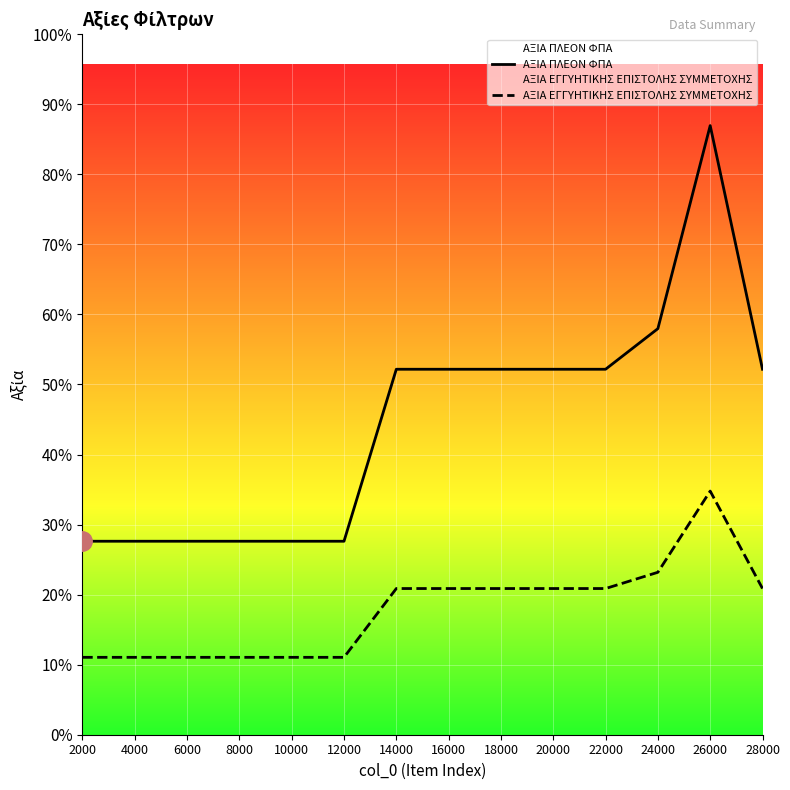

How many interior local peaks does the ΑΞΙΑ ΕΓΓΥΗΤΙΚΗΣ ΕΠΙΣΤΟΛΗΣ ΣΥΜΜΕΤΟΧΗΣ series have?

1